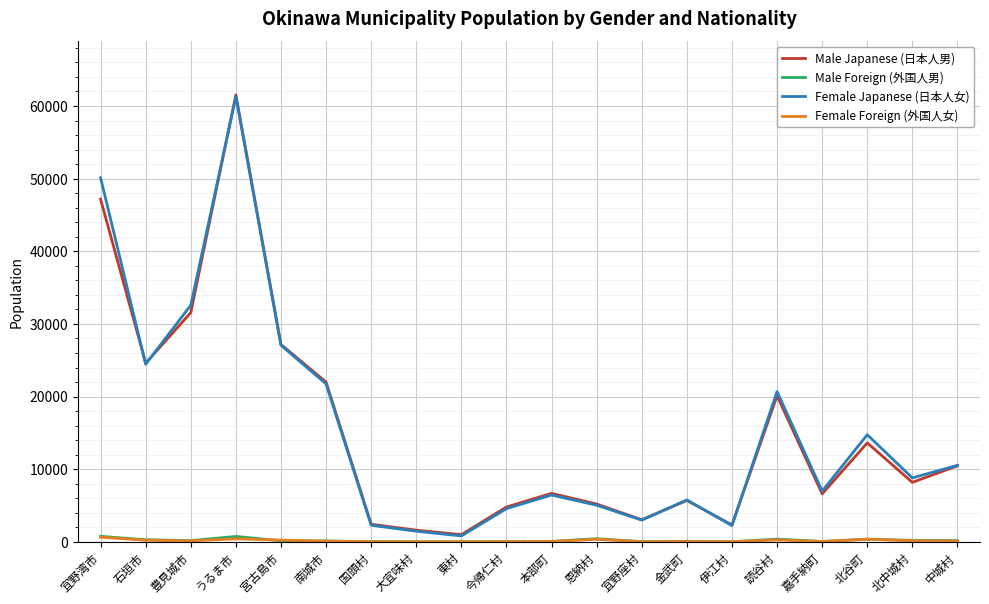

True or false: Male Japanese (日本人男) has a value of 2515 at 嘉手納町.

False